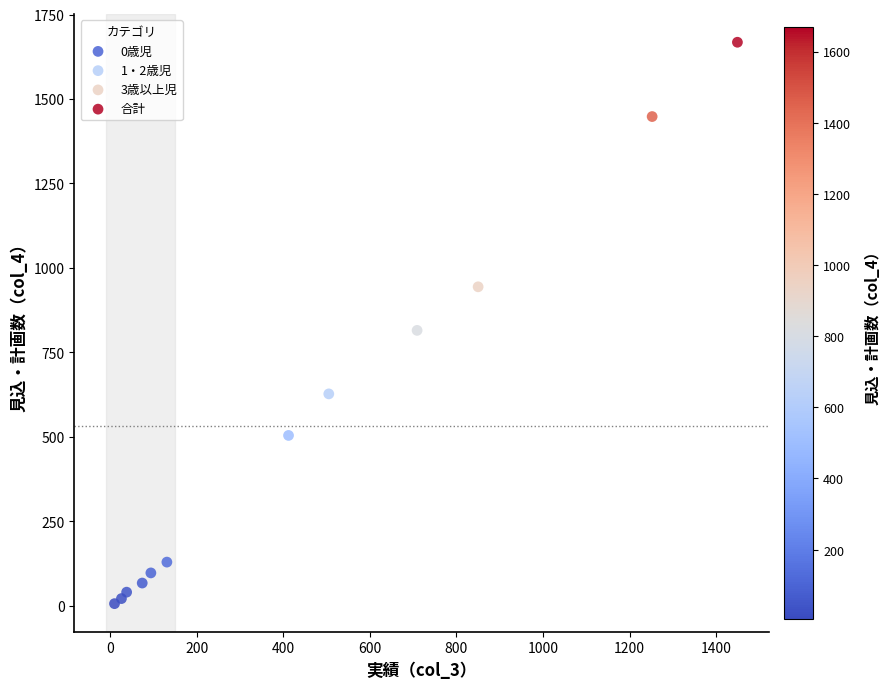

Which series reaches the maximum Y coordinate?

合計